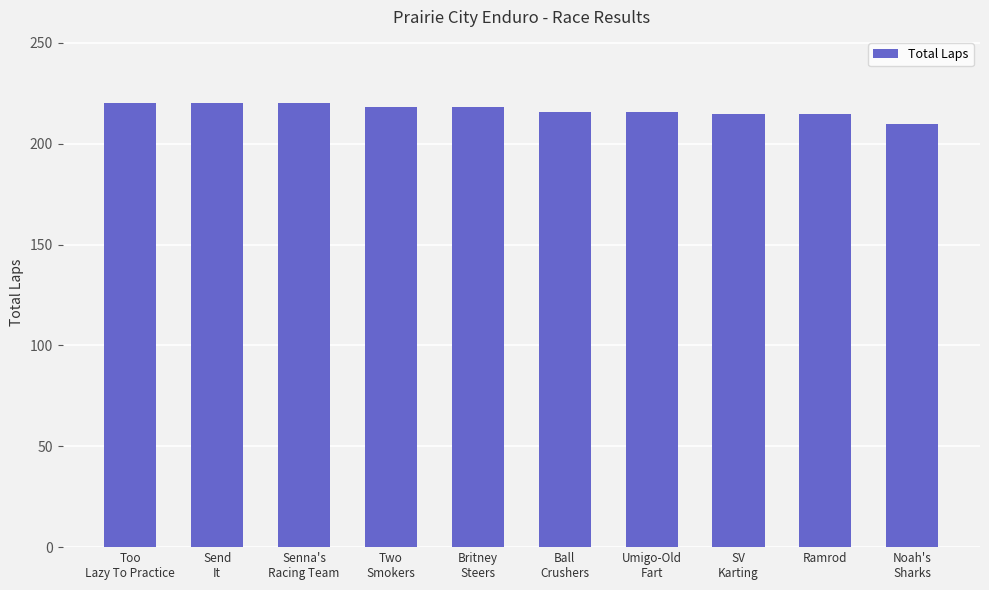

How many bars are there in total?

10